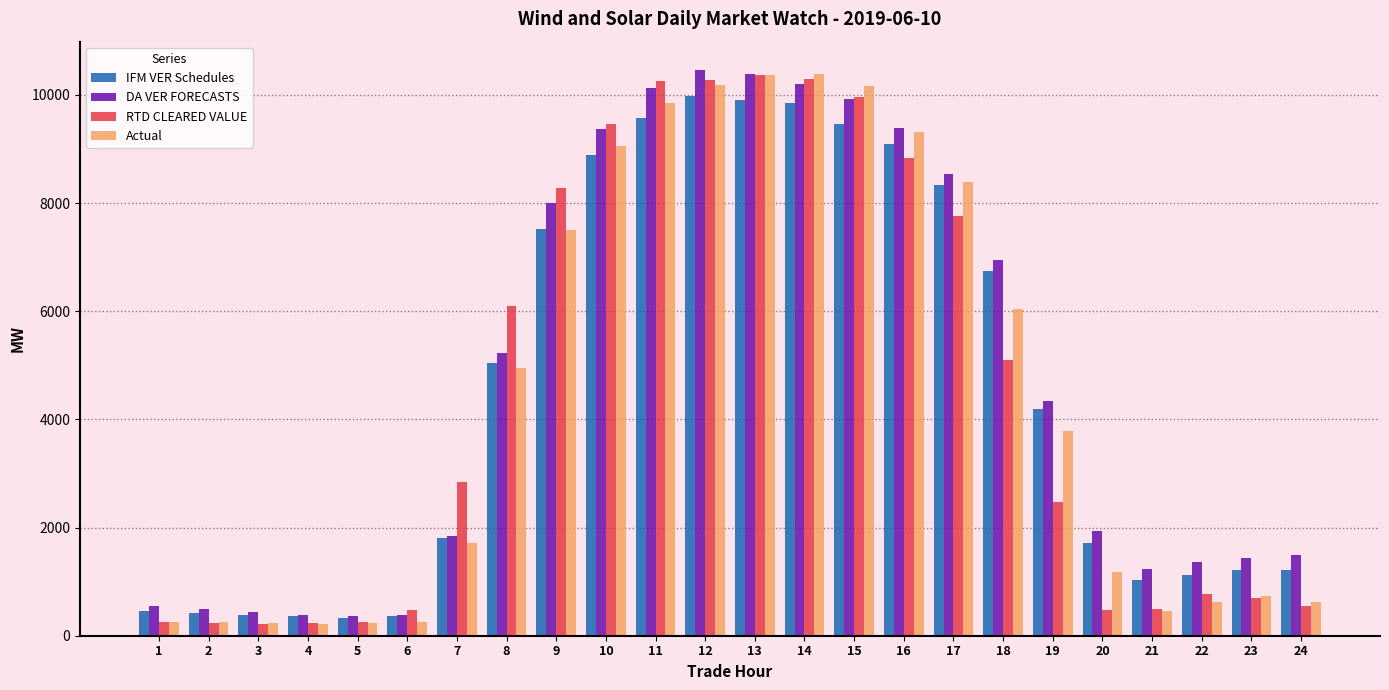

At how many categories does at least one series exceed 5712?

11